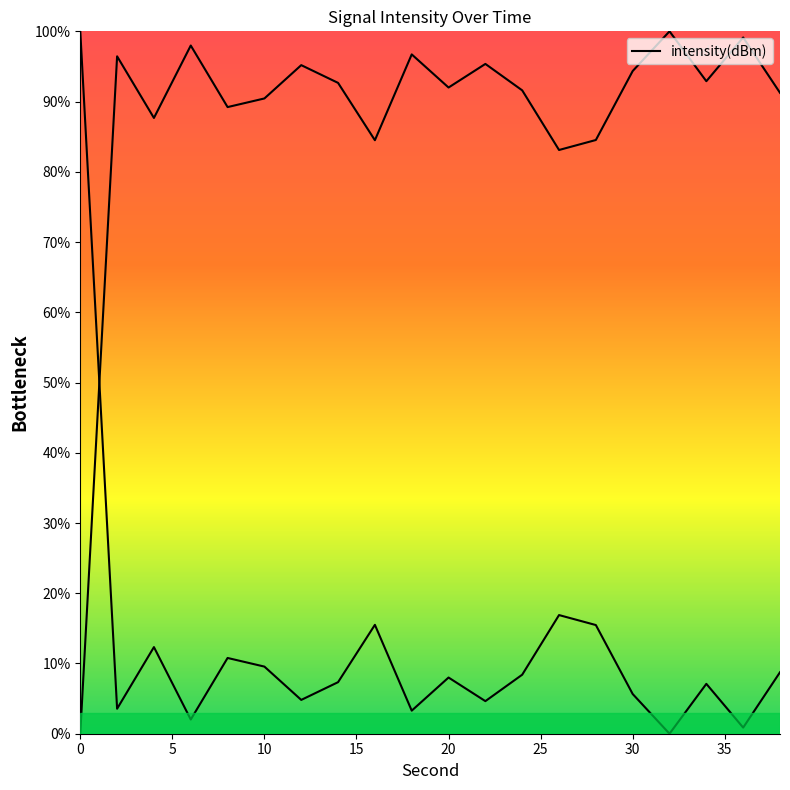

True or false: there are more than 0 points higher than both neighbors.

True